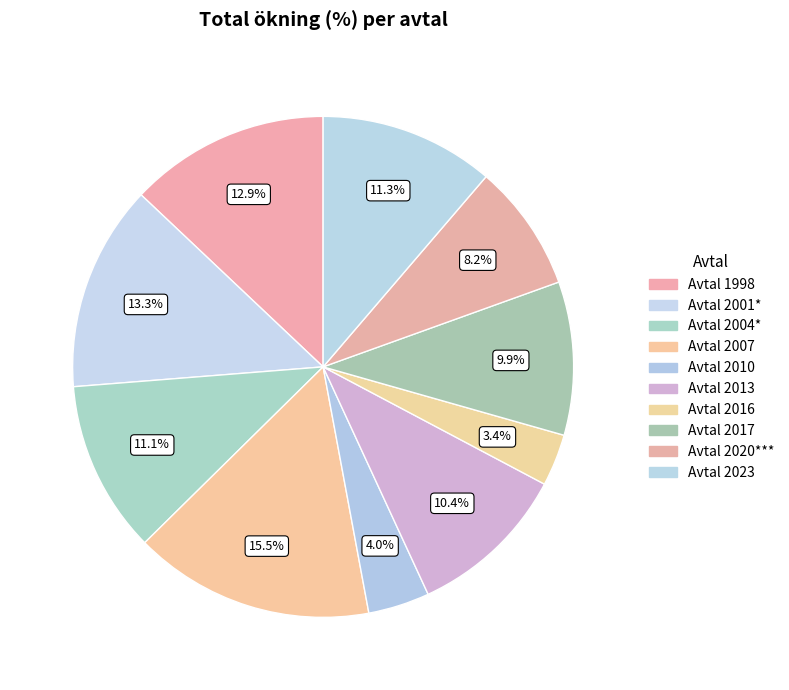

Count the number of slices in the pie.

10